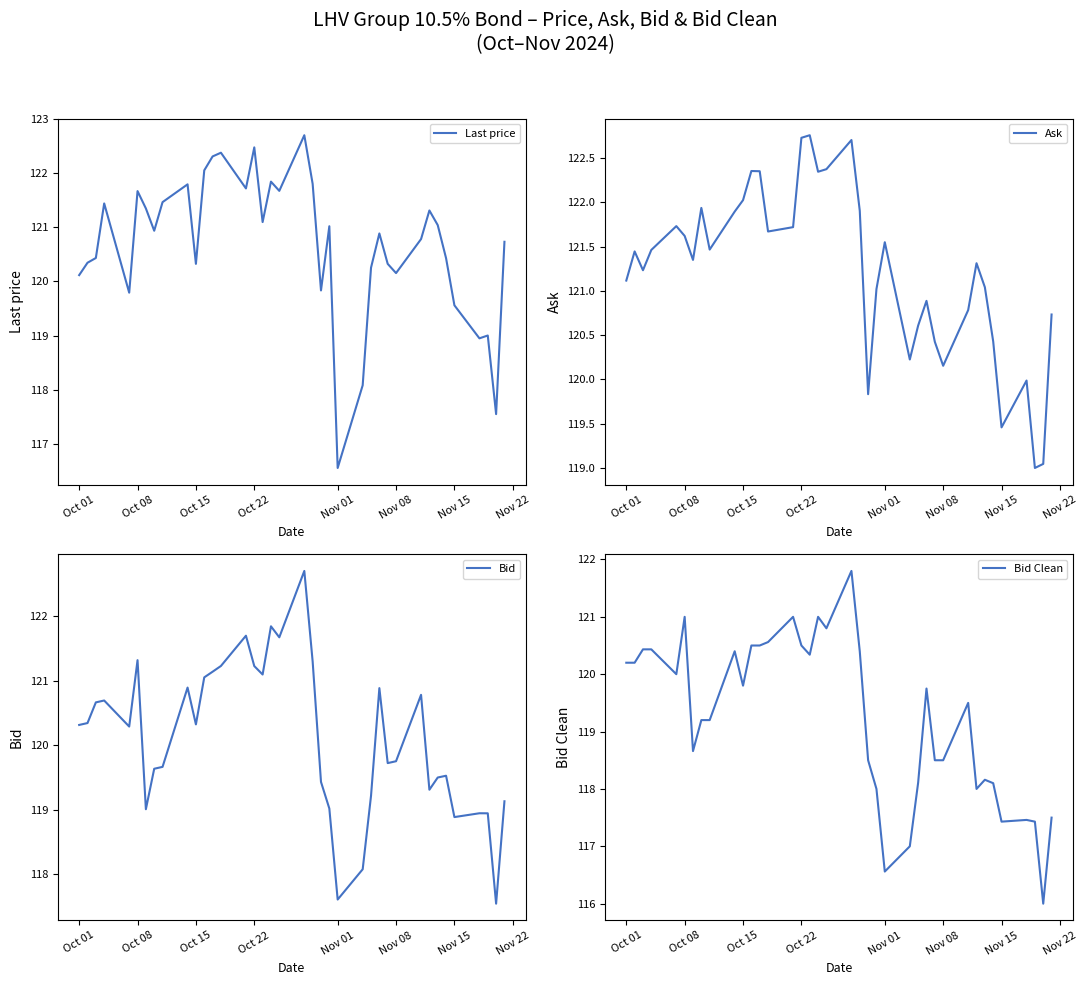

Which category has the lowest value in the Last price series?

Nov 01